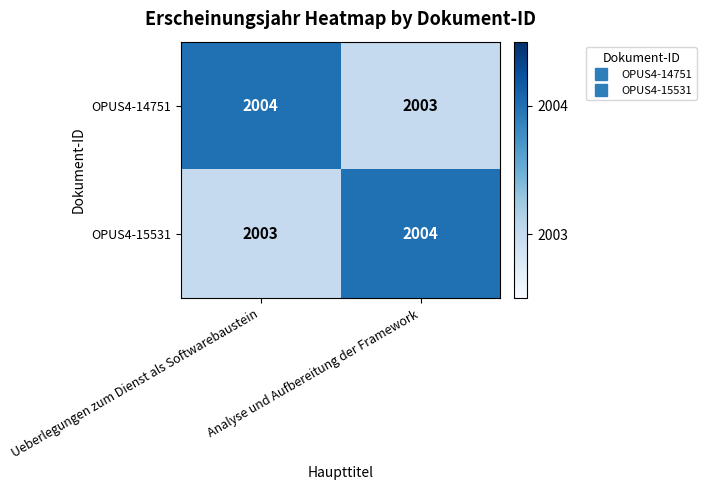

What is the maximum value shown in the chart?

2004